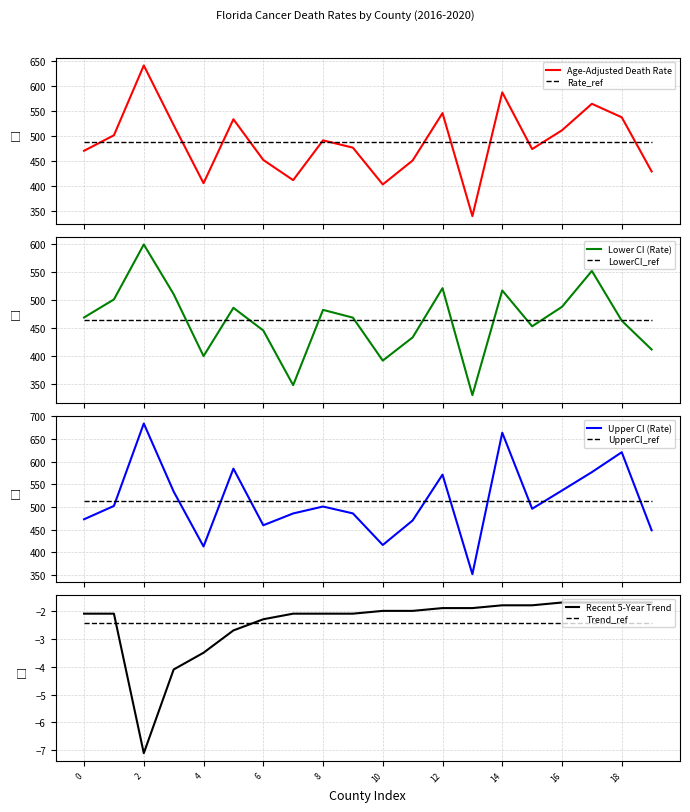

True or false: Age-Adjusted Death Rate and Lower CI (Rate) intersect in this chart.

False